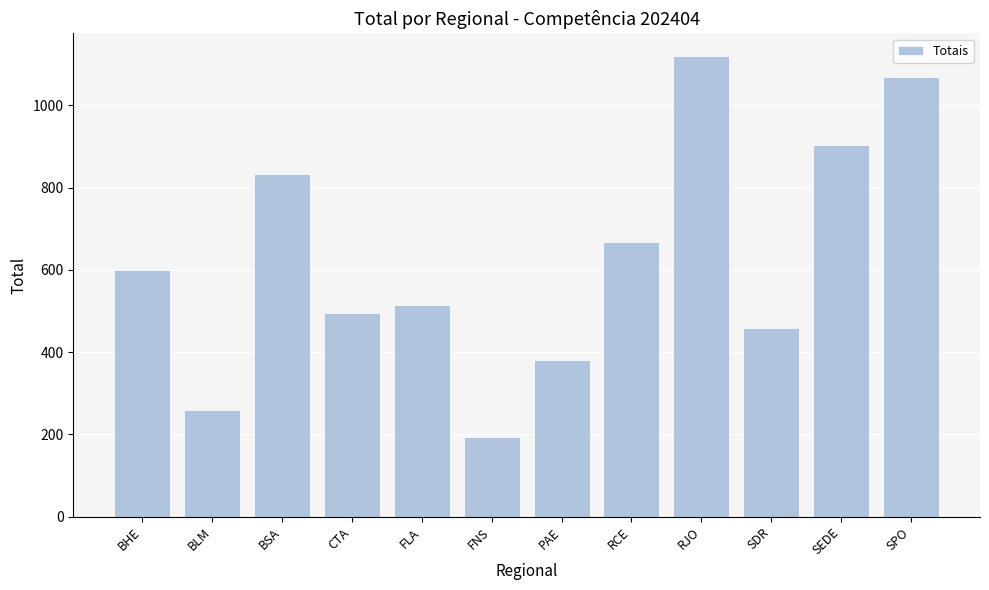

What is the label of the 4th bar from the left?

CTA